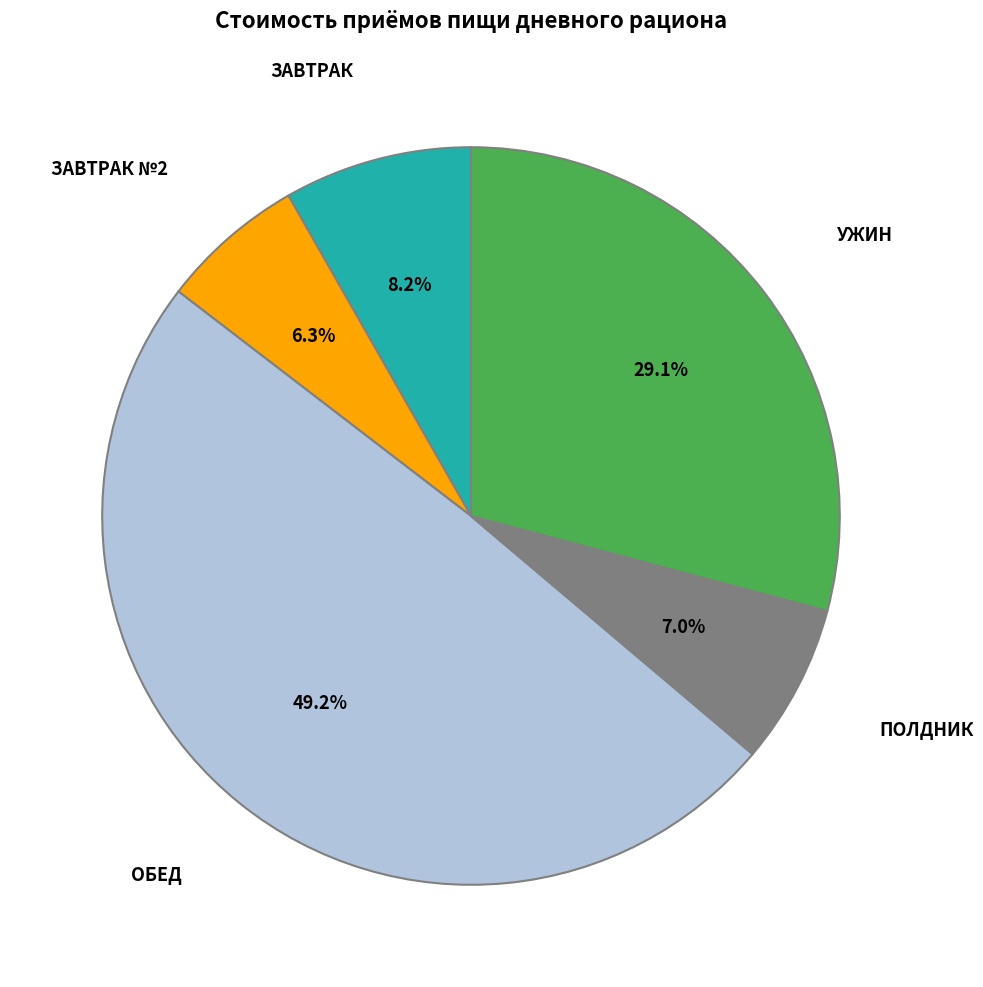

To the nearest percent, what is the difference between the largest and smallest slice percentages?

43%